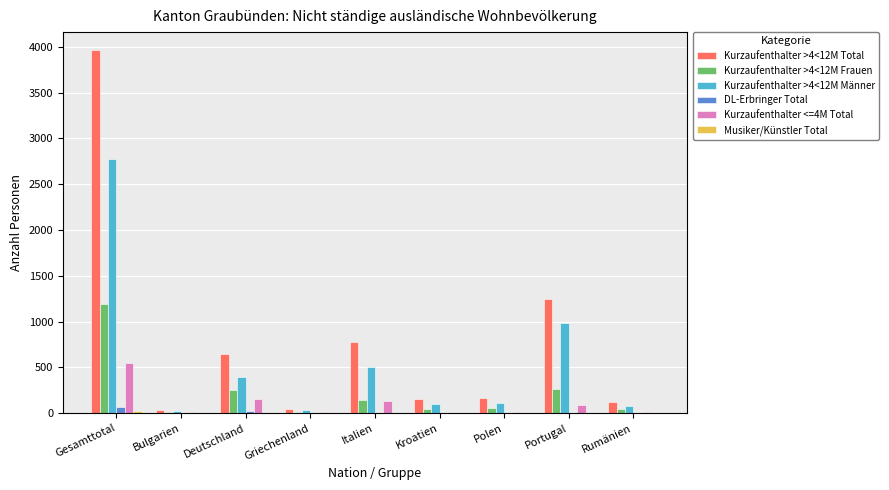

At which category is the sum across all series the highest?

Gesamttotal